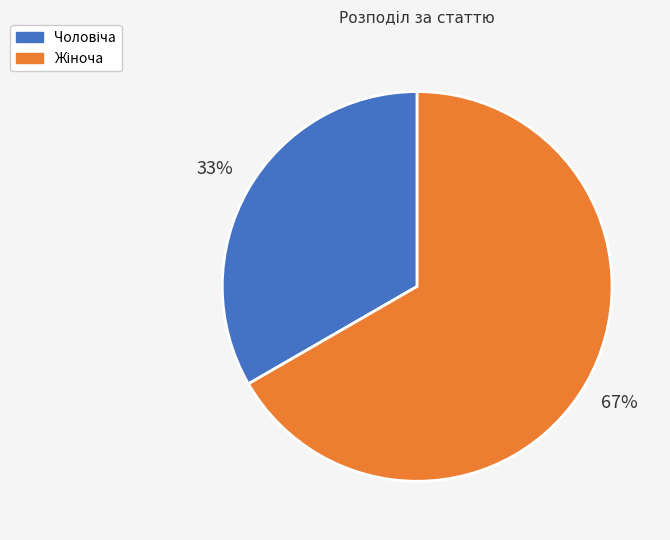

Is there any slice that represents more than half of the pie?

Yes